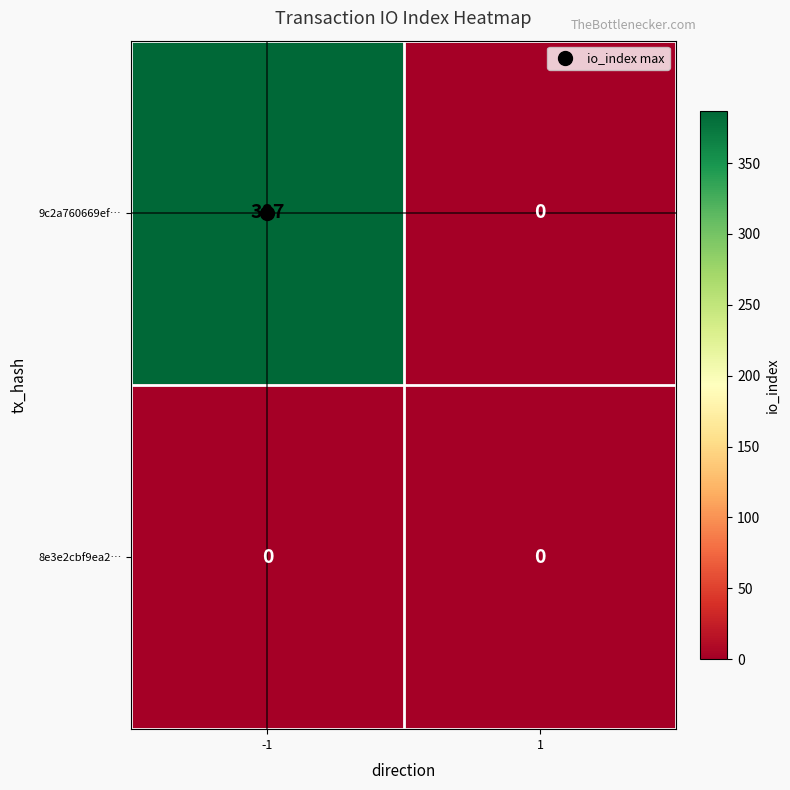

Which series has the largest total across all categories?

9c2a760669ef…